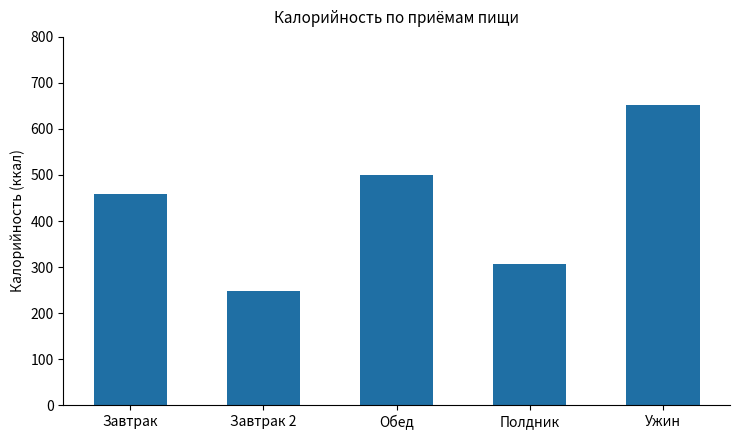

What is the approximate value at Обед?

499.3